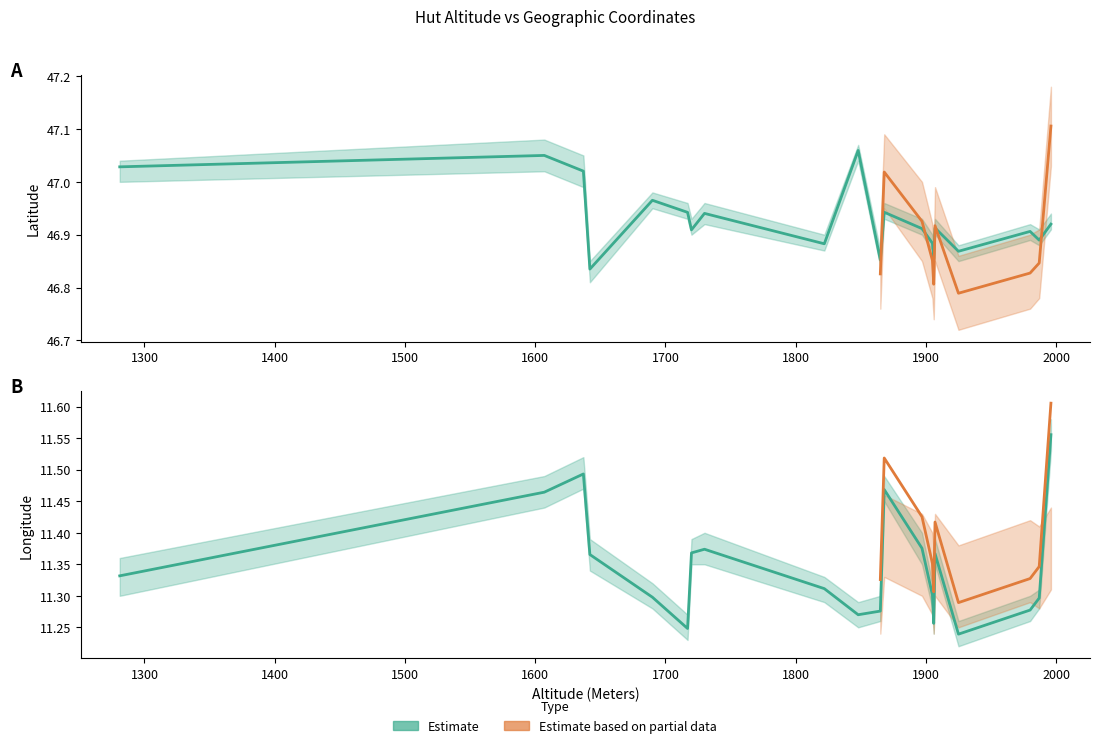

Does the chart display data point markers on the line(s)?

No